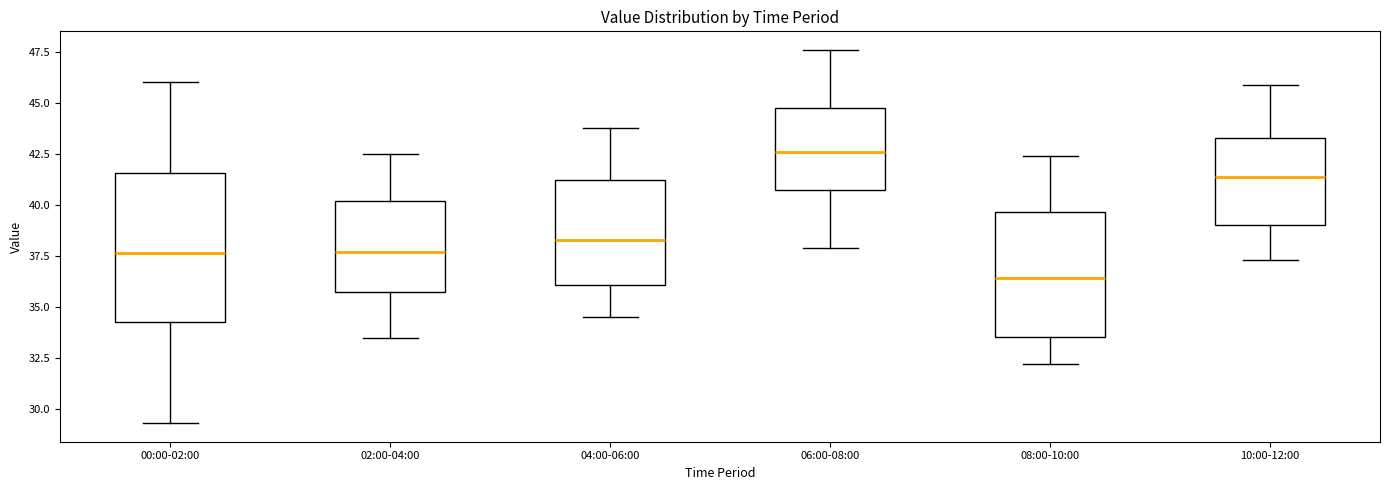

Which box is the tallest, from its lower edge to its upper edge?

00:00-02:00